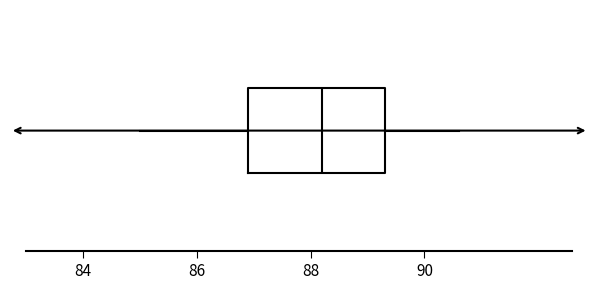

Transcribe this box plot: give where the median line is, the range the box spans, and where the two whiskers end, as read against the x-axis. The values are not printed on the chart, so give them approximately, as read against the axis.

median 88.2, box 87.0 to 89.4, whiskers 85.0 to 90.6